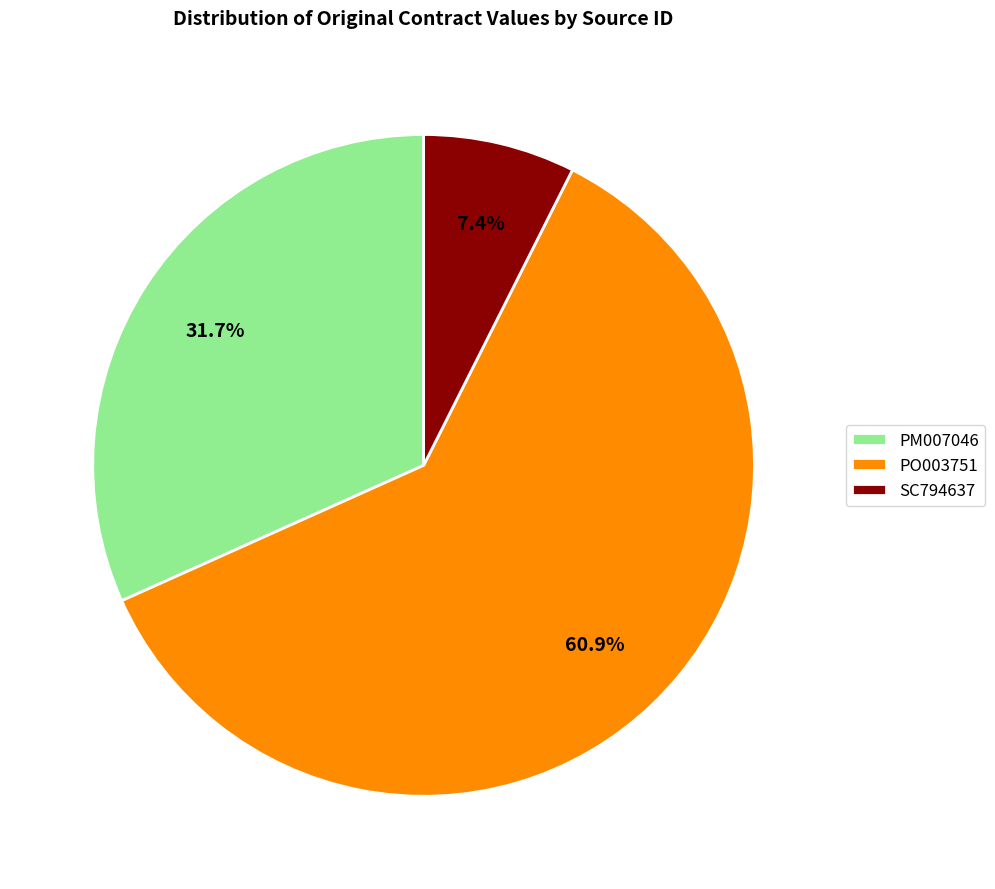

What percentage is the PO003751 slice, to the nearest percent?

61%